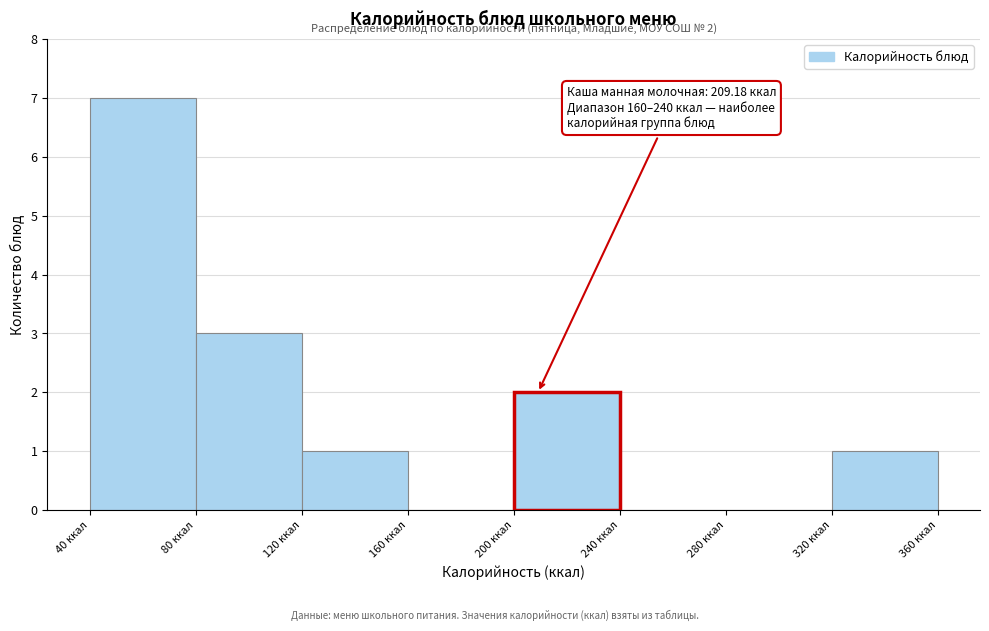

Over which range of the x-axis is the bar tallest?

40 to 80